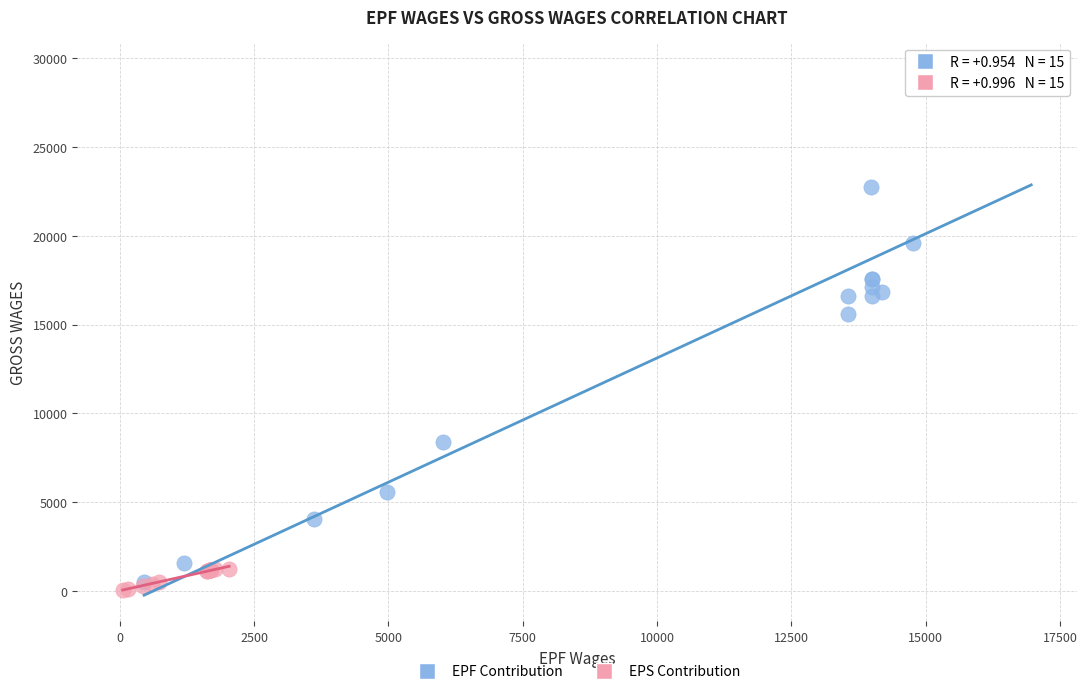

Which series reaches the maximum Y coordinate?

EPF Contribution